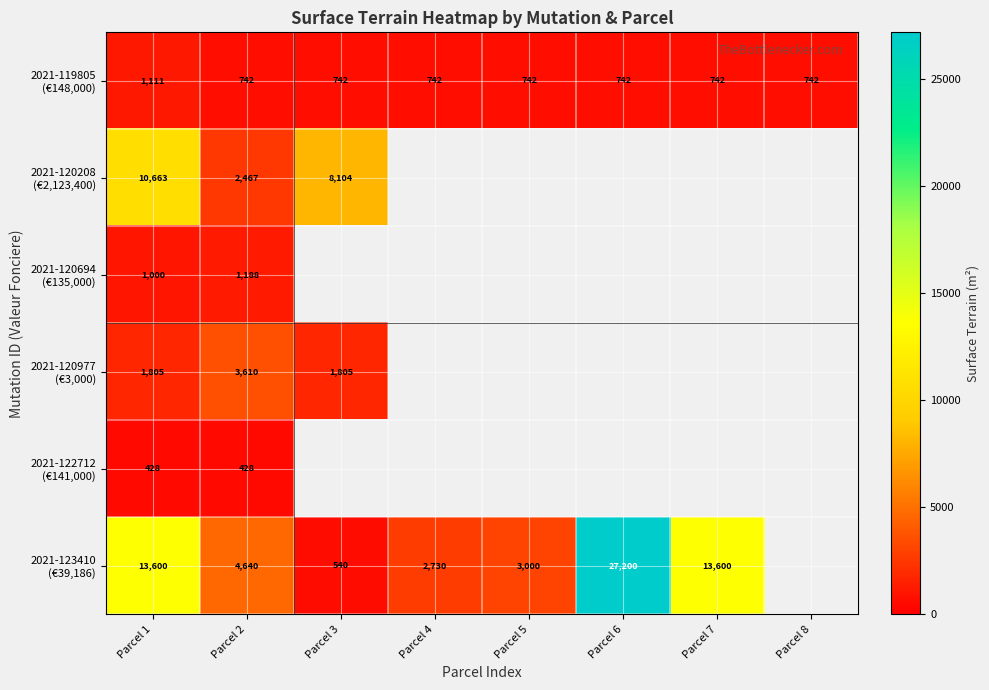

At which category does the chart reach its minimum across all series?

Parcel 1